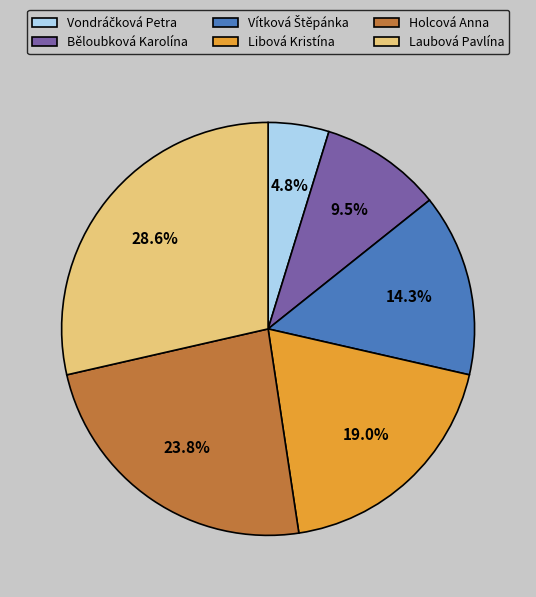

The Laubová Pavlína slice represents 29% of the pie. True or false?

True